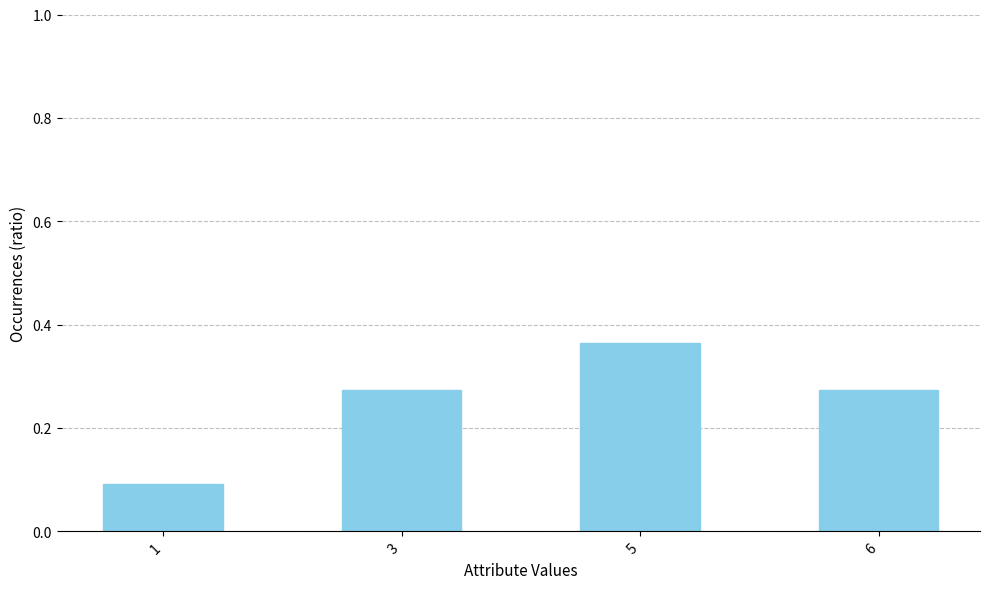

Which has a higher value, 6 or 5?

5